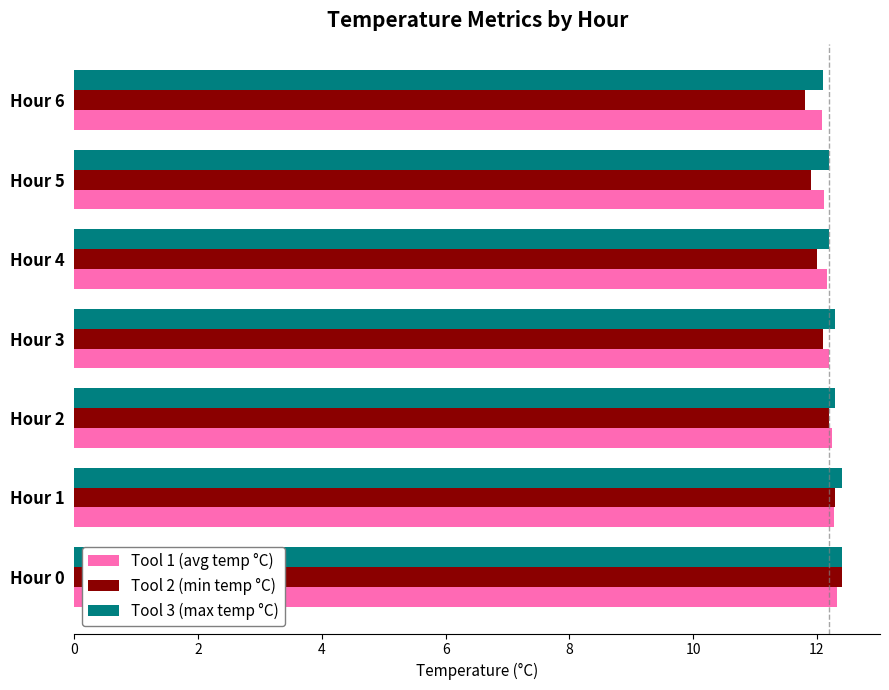

What is the total value across all series at Hour 0?

37.1